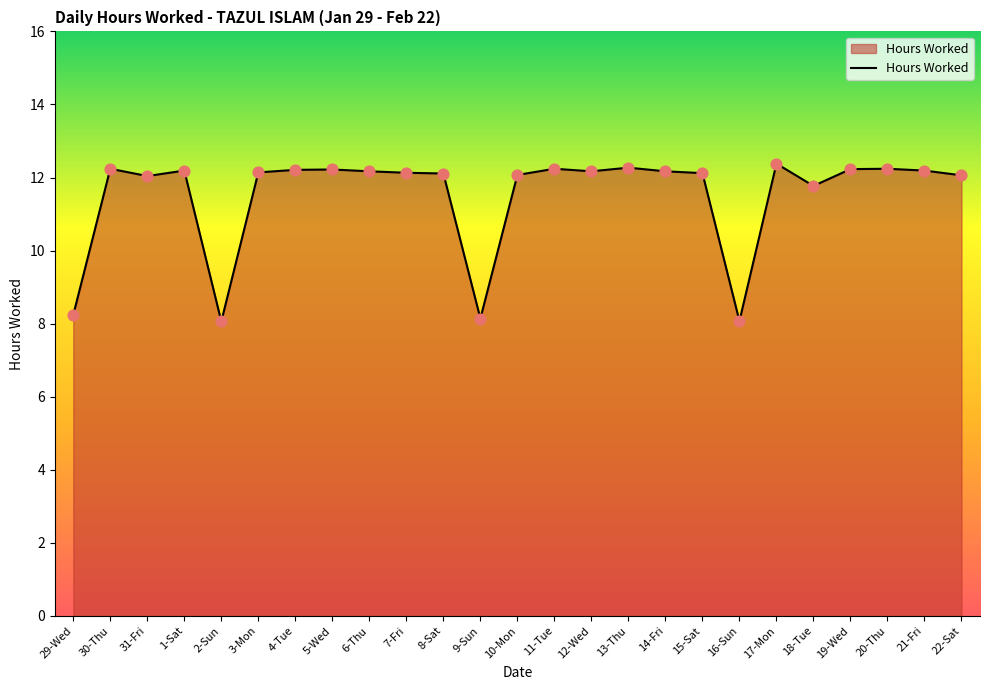

Which has a higher value, 31-Fri or 16-Sun?

31-Fri